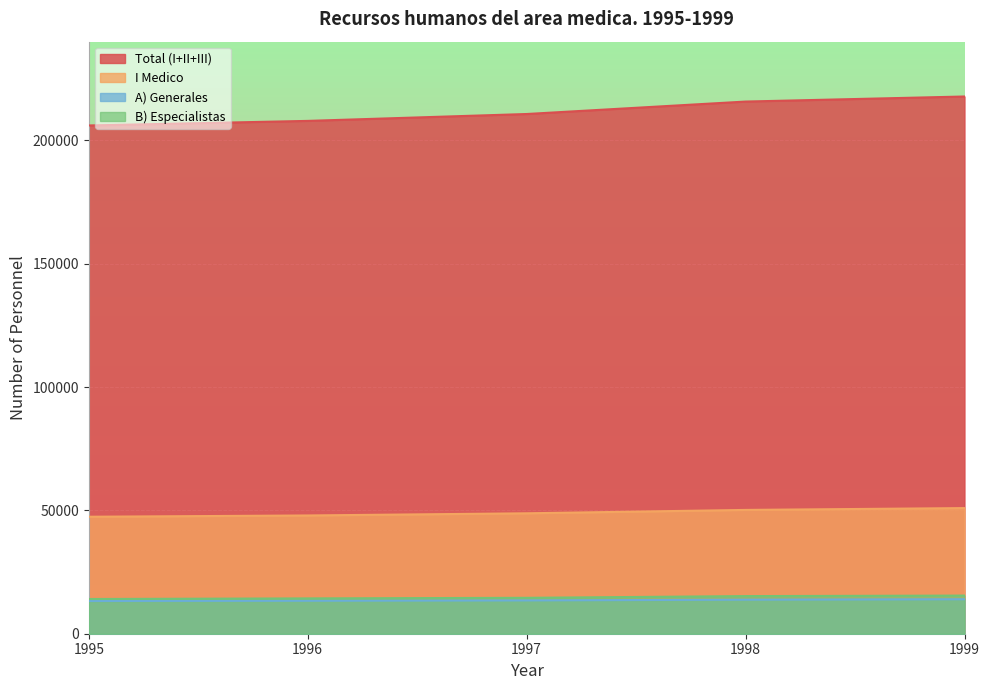

At which label does B) Especialistas first exceed 14552?

1998